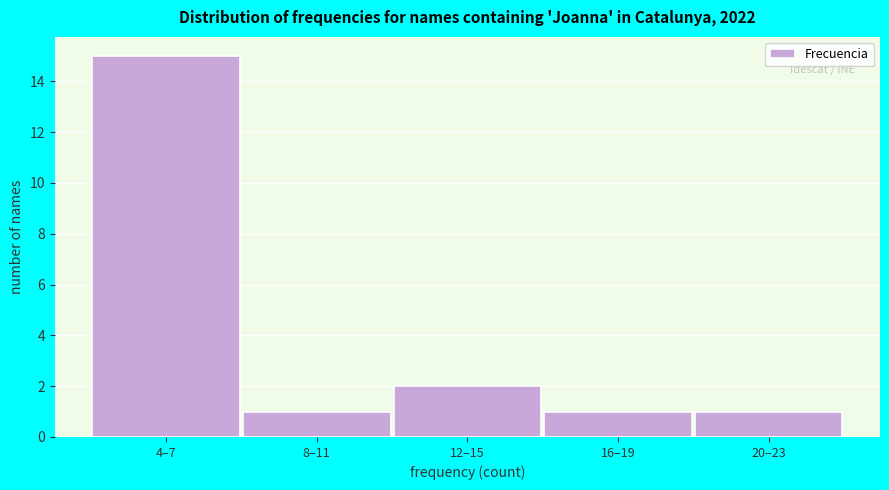

Reading left to right, list all the values displayed in this chart.

4–7=15	8–11=1	12–15=2	16–19=1	20–23=1